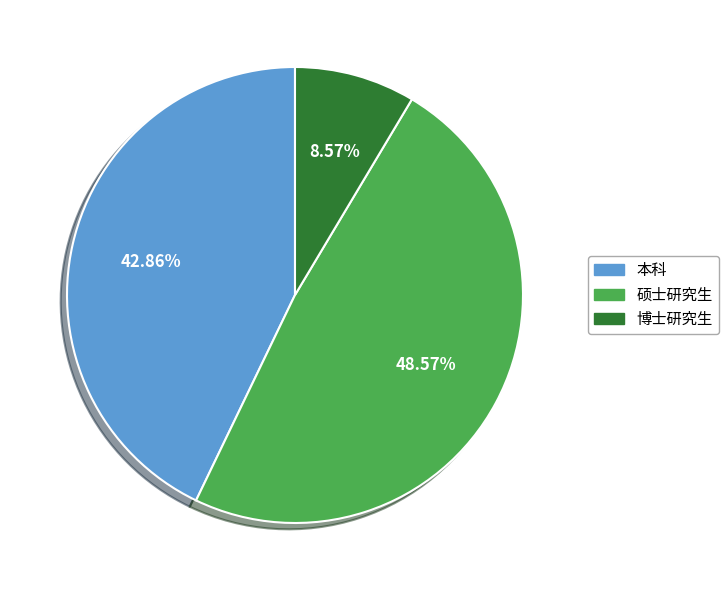

To the nearest percent, what portion does 硕士研究生 represent?

49%